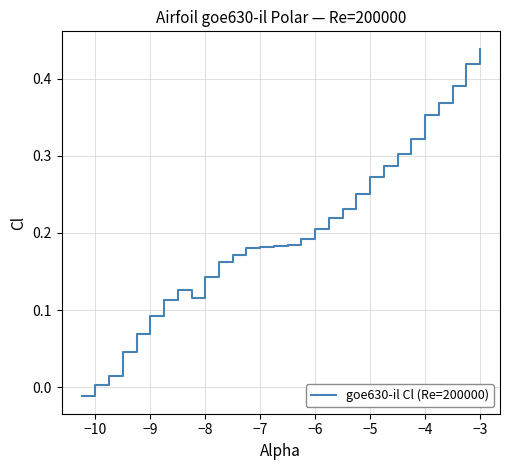

What is the difference between the maximum and second lowest values?

0.4